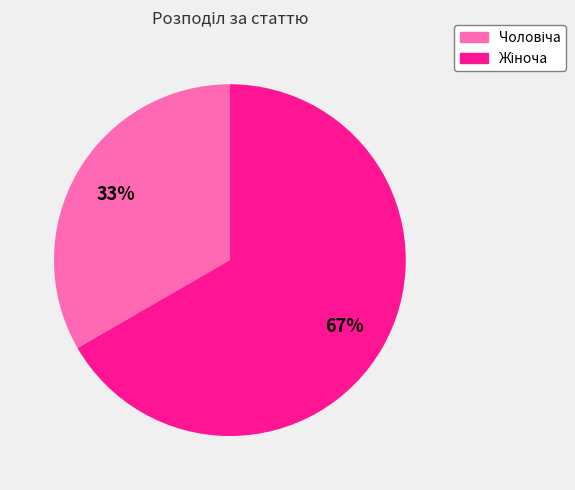

Is there a majority slice in this chart?

Yes